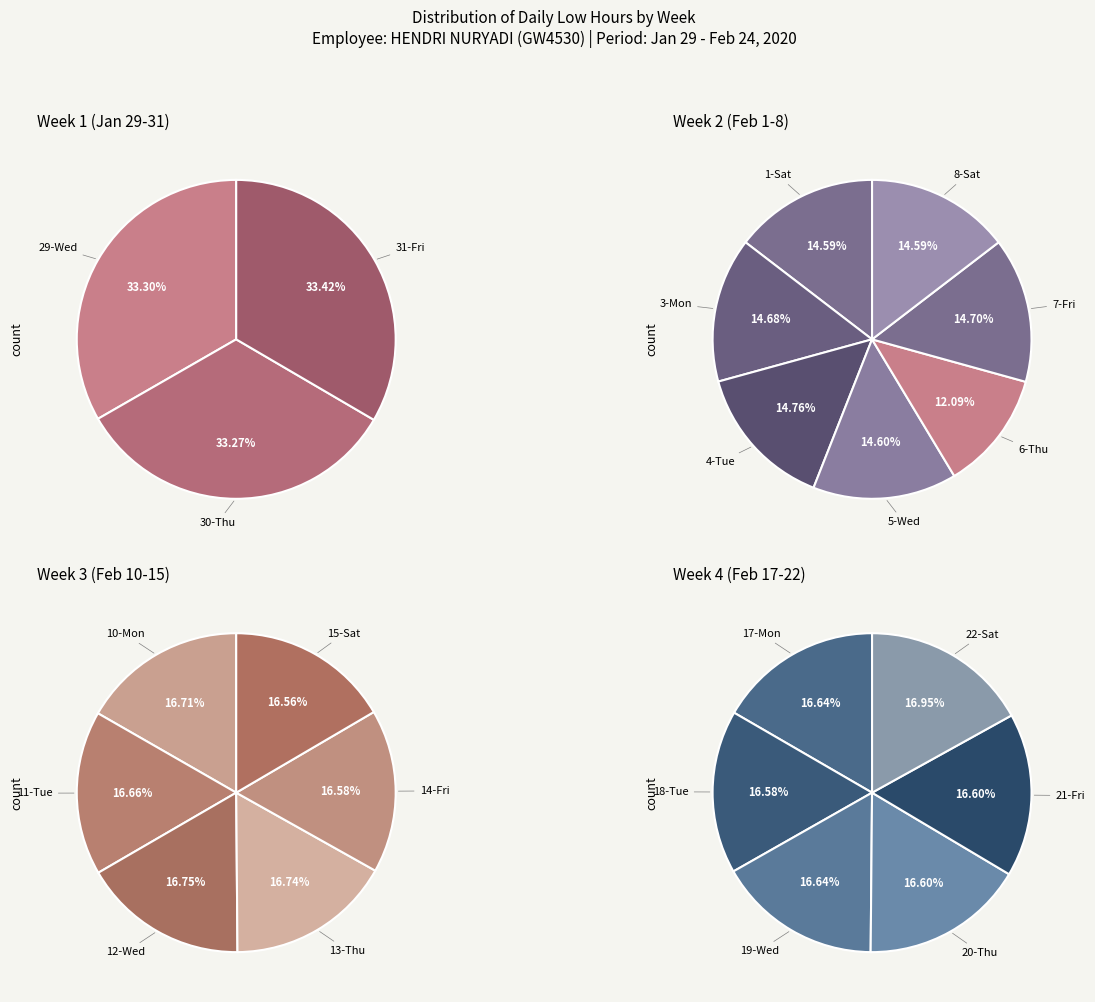

Is 5-Wed the majority of the pie?

No